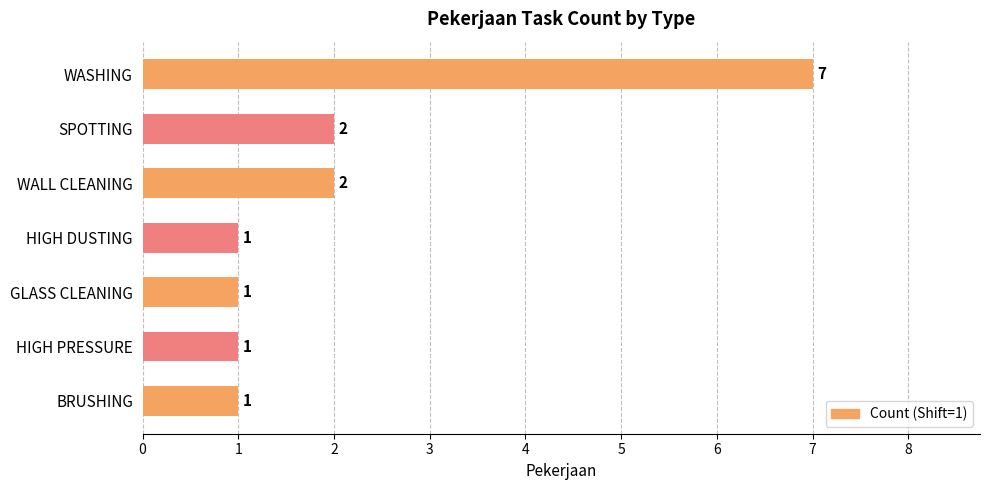

How many values are between 1 and 2?

6